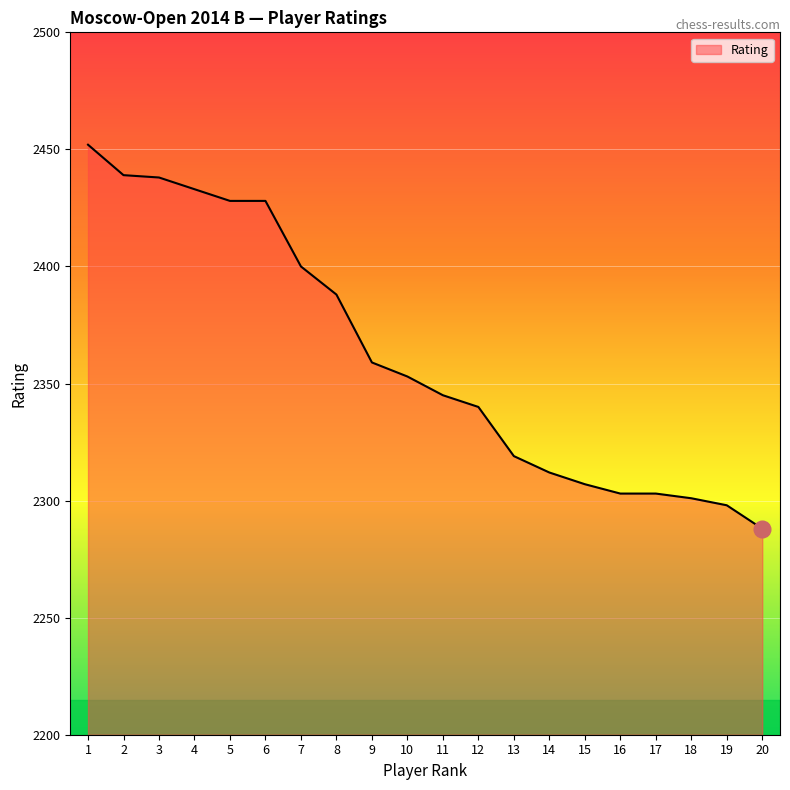

The chart shows a value of 3983 at 7. True or false?

False